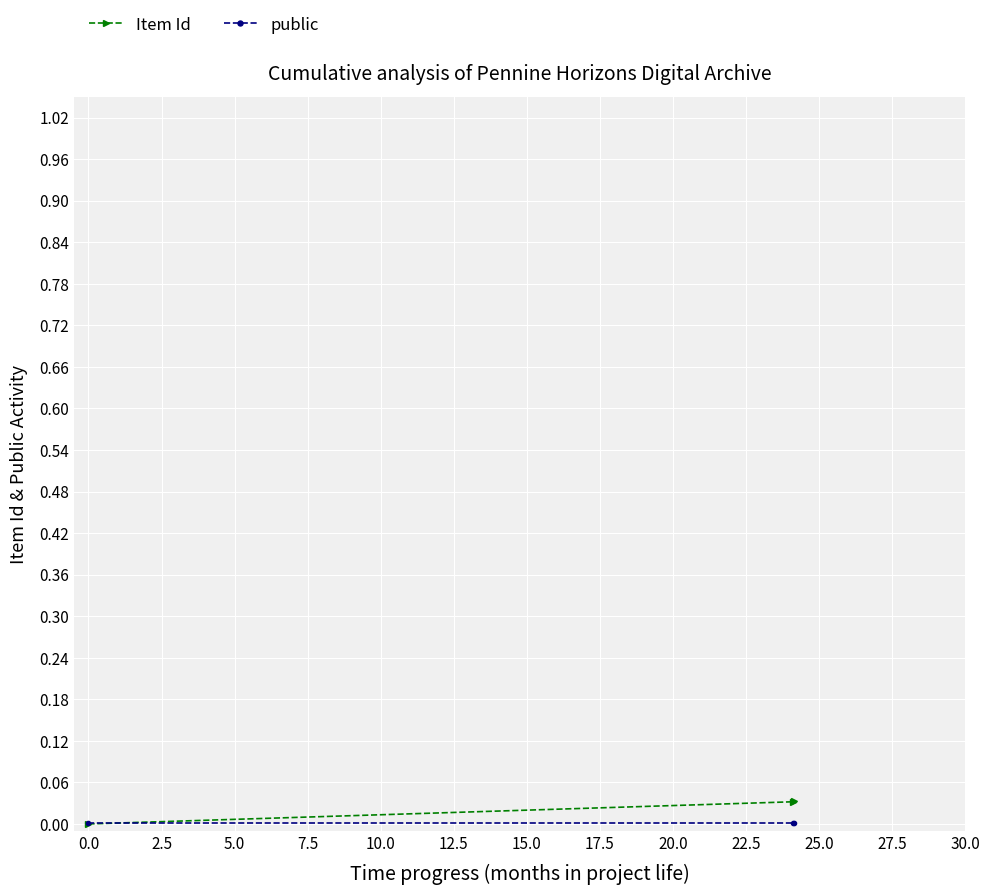

How many lines are shown in the chart?

2